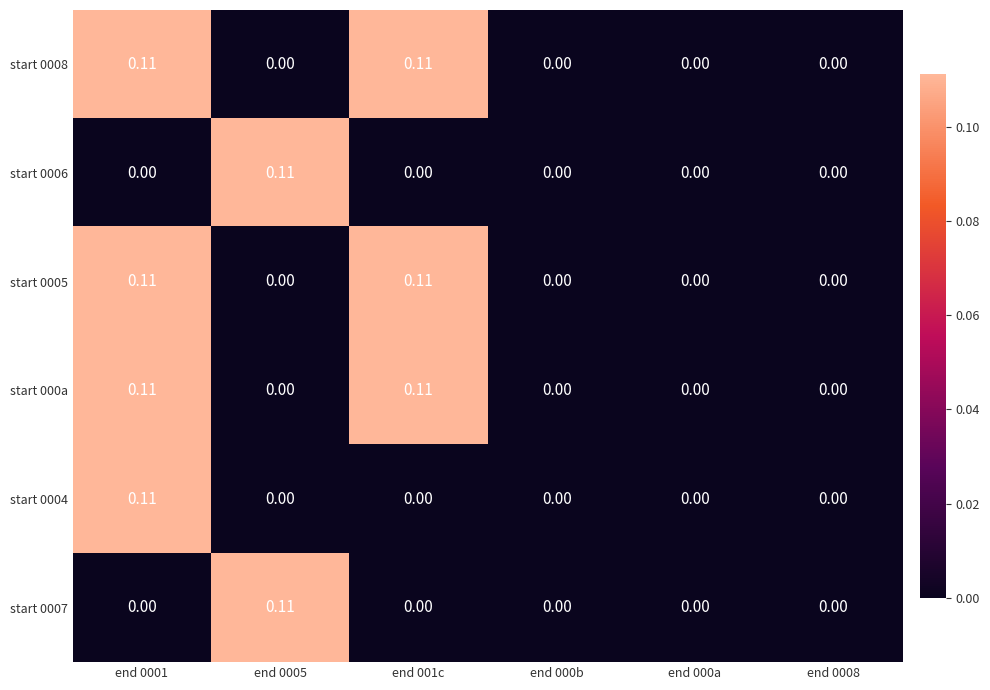

Is the value of start 0008 at end 000b greater than the value of start 0006 at end 0005?

No